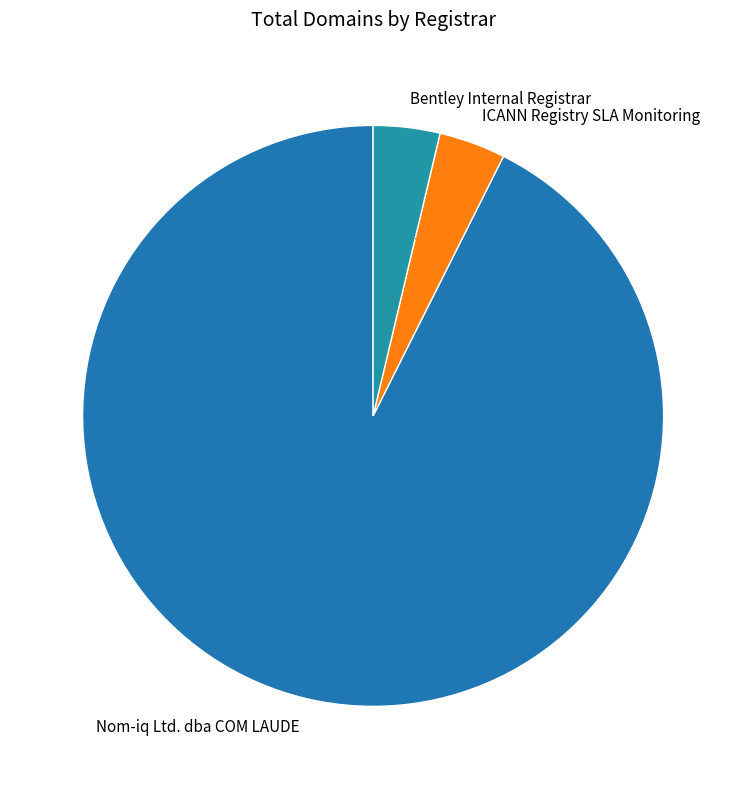

Which category has the biggest portion of the pie?

Nom-iq Ltd. dba COM LAUDE